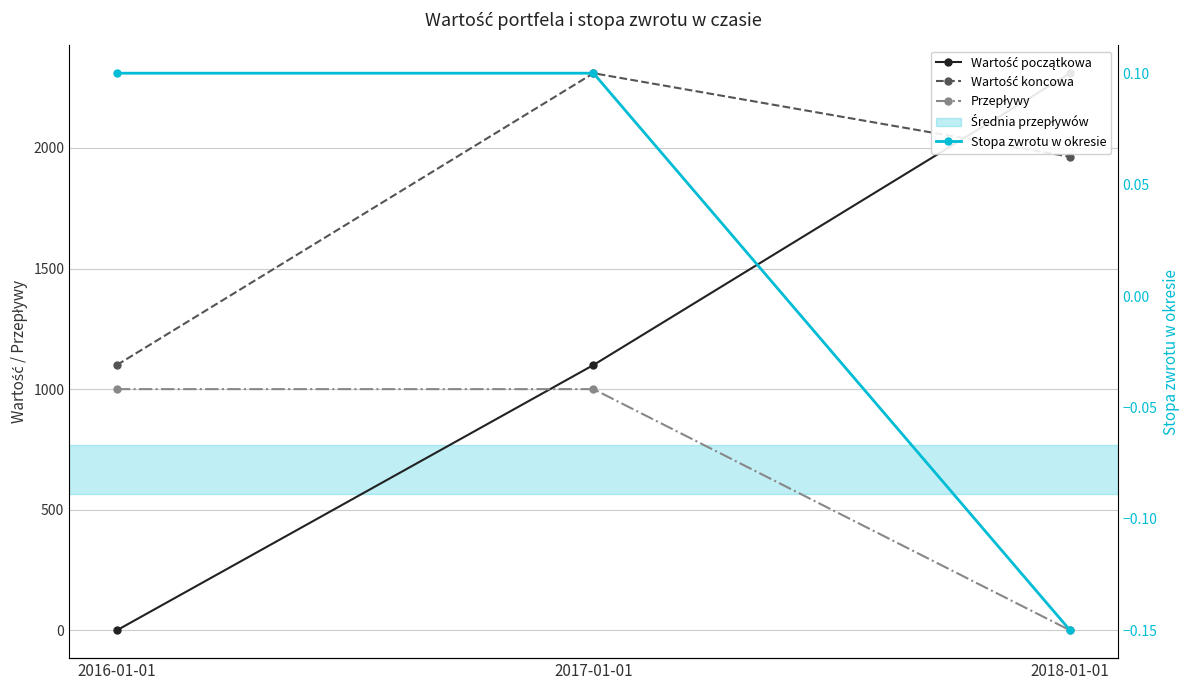

What is the total value across all series at 2017-01-01?

4410.1